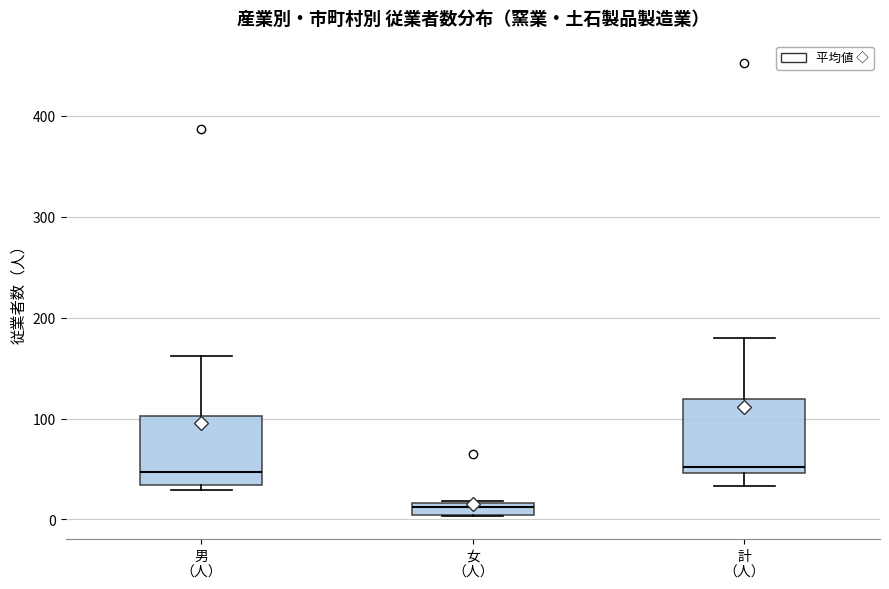

Where is the lower edge of the box for 男 （人） on the y-axis? The values are not printed on the chart, so give them approximately, as read against the axis.

30